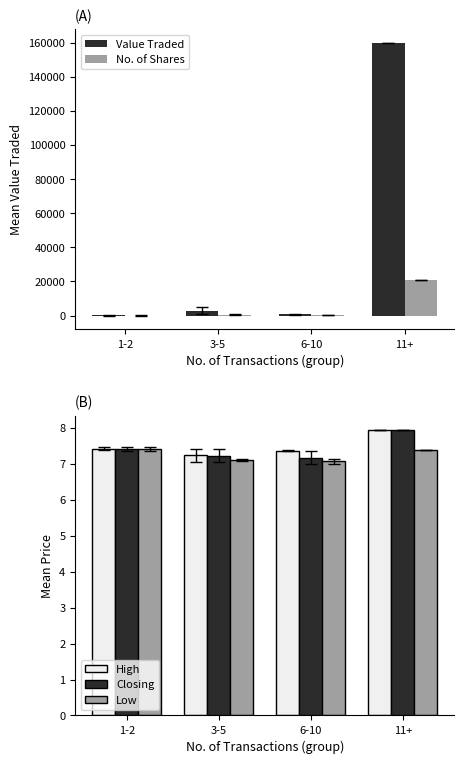

Rank the categories by No. of Shares value from highest to lowest.

11+, 3-5, 6-10, 1-2